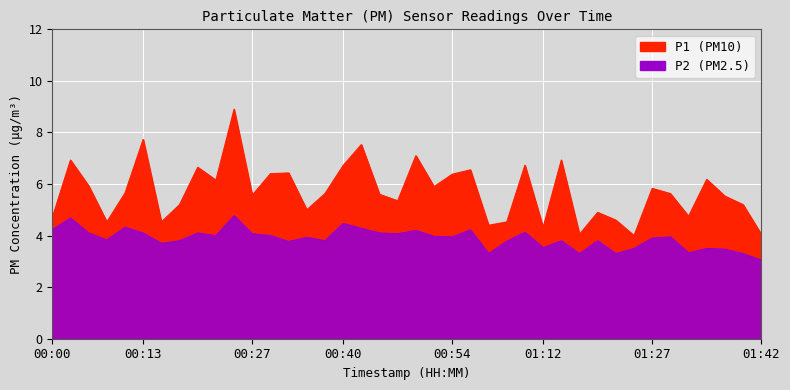

List the series in order of their overall mean, highest first.

P1, P2